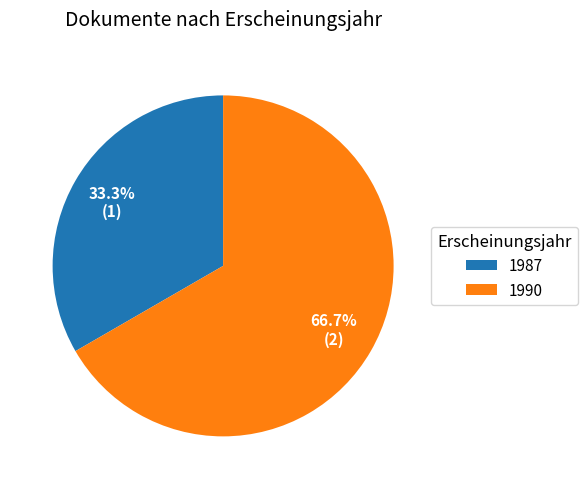

Is there any slice that represents more than half of the pie?

Yes